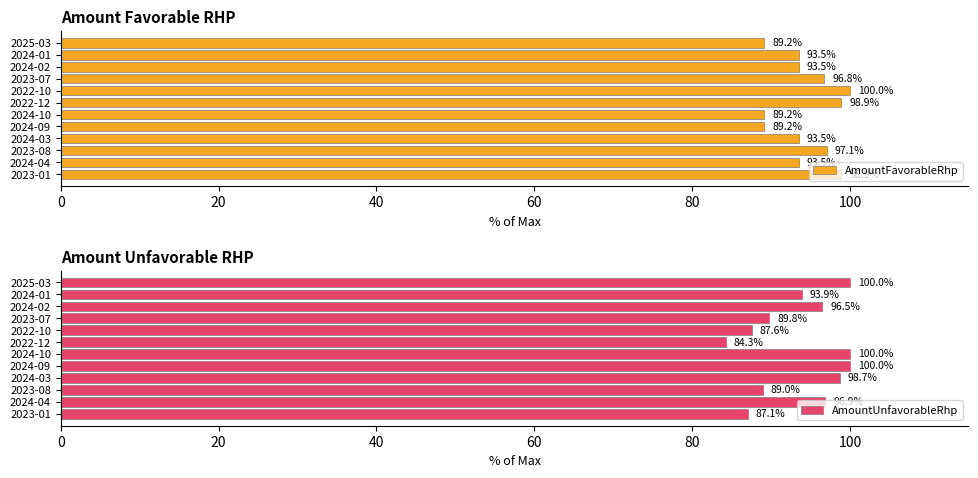

What is the maximum value shown in the chart?

100.0